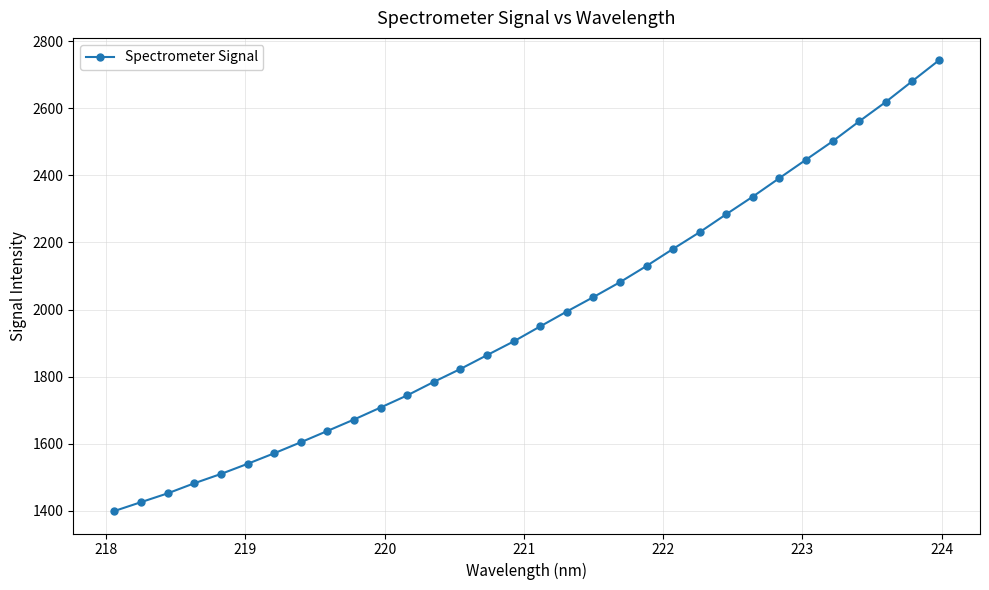

What is the sum of all values?

63287.7